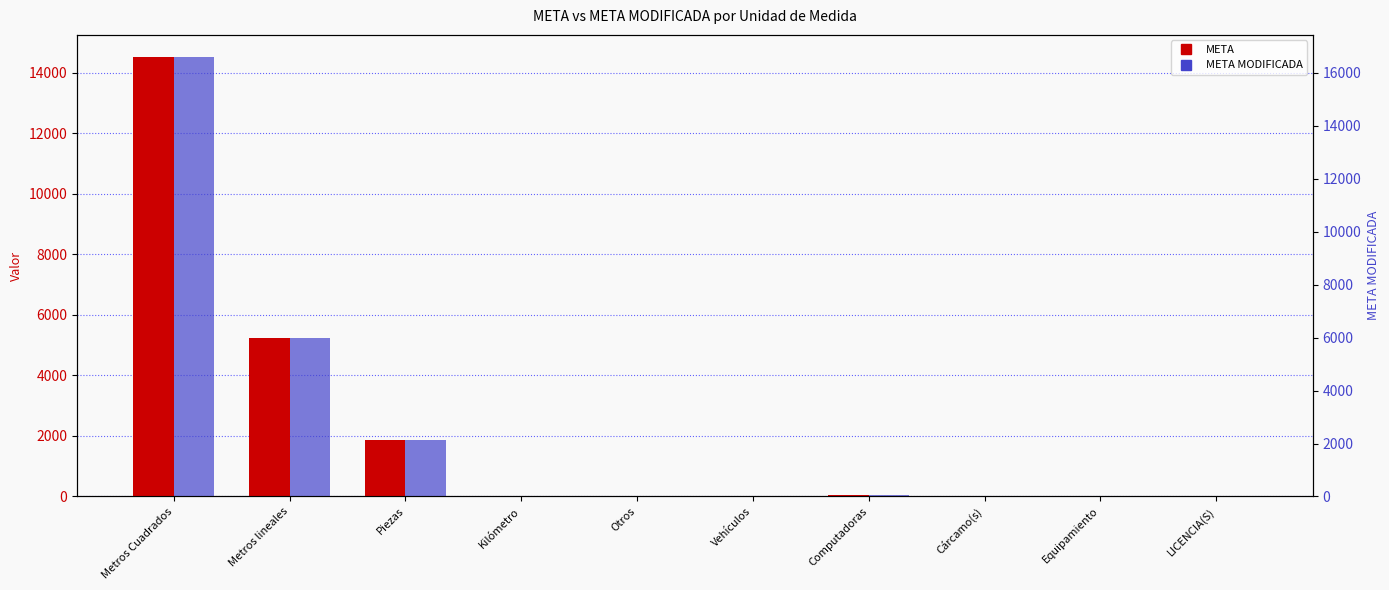

At how many categories does at least one series exceed 2988?

2